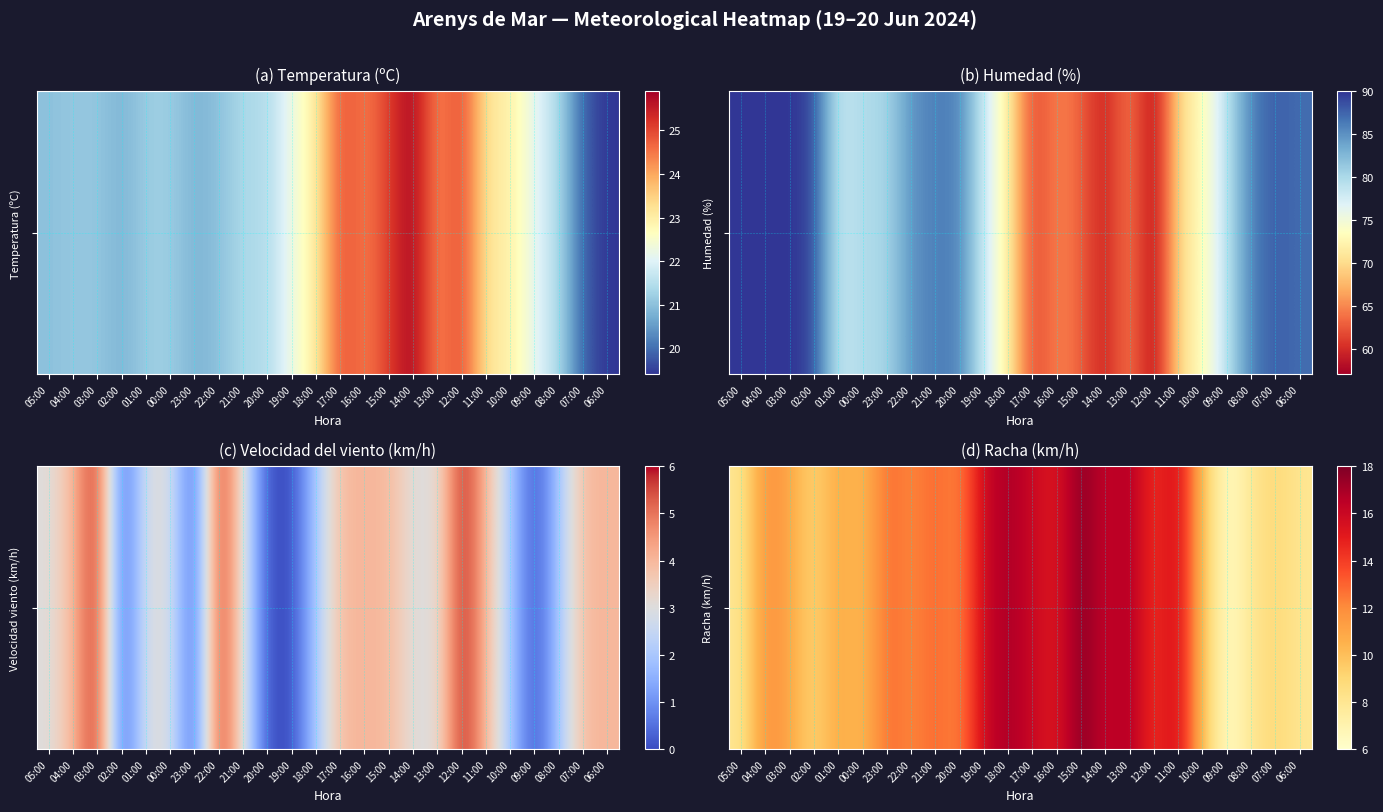

What is the change in value from 21:00 to 15:00?

+5